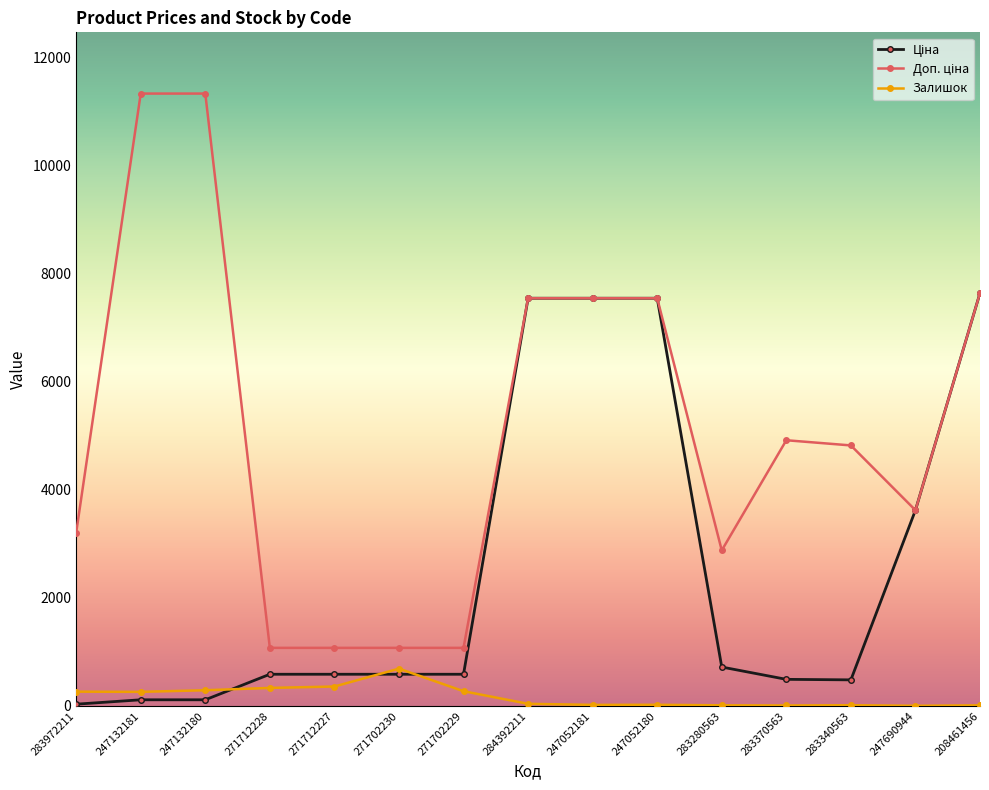

At which label does Залишок reach its peak?

271702230